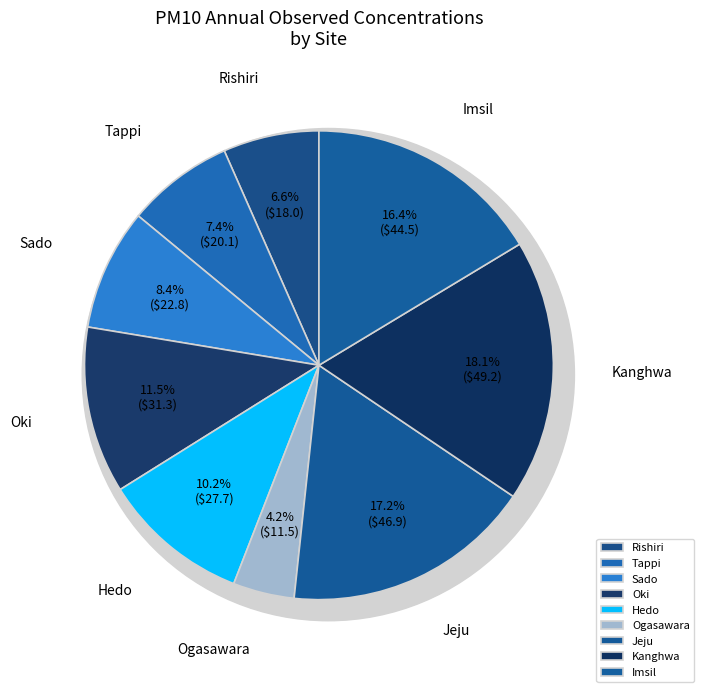

What is the total percentage of Oki and Jeju?

28.8%